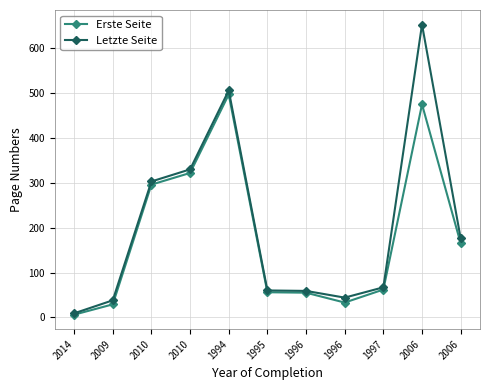

How many distinct data groups are displayed?

2